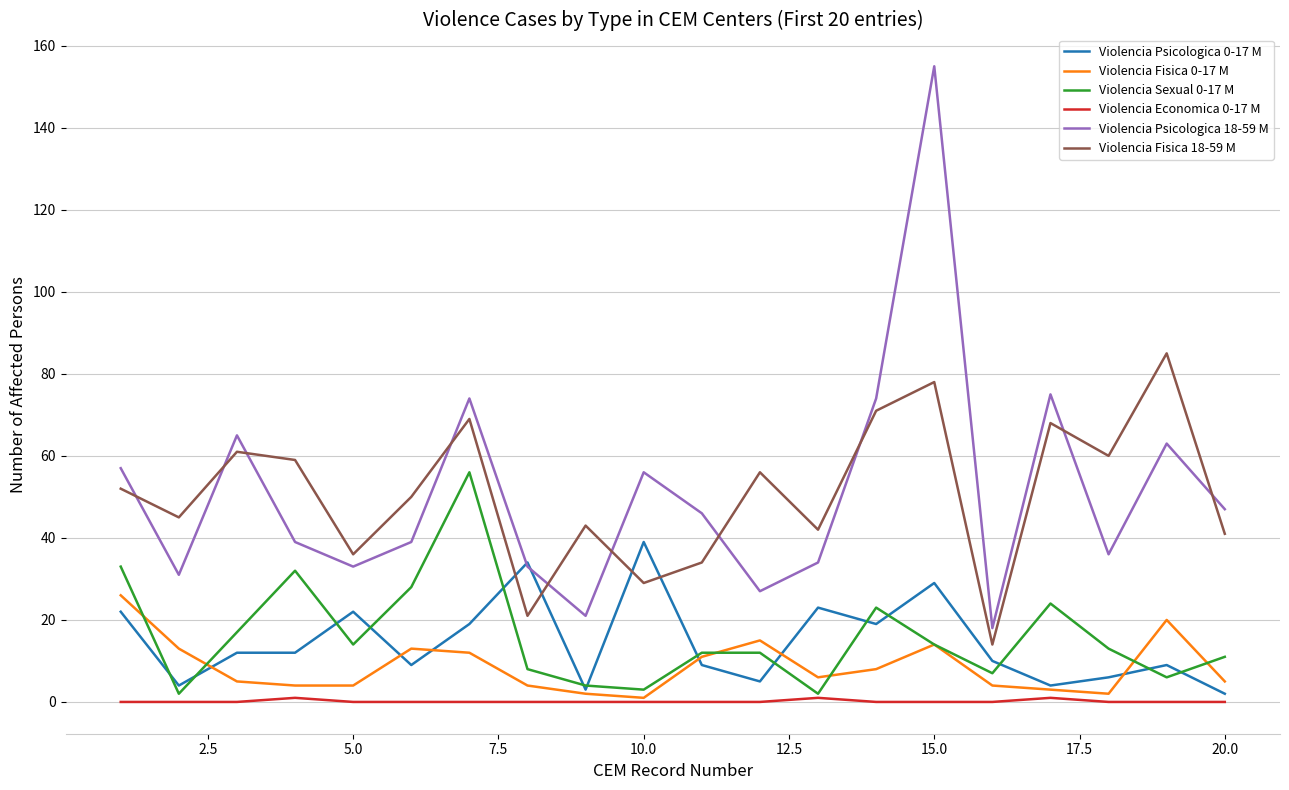

List the series in order of their peak value, highest first.

Violencia Psicologica 18-59 M, Violencia Fisica 18-59 M, Violencia Sexual 0-17 M, Violencia Psicologica 0-17 M, Violencia Fisica 0-17 M, Violencia Economica 0-17 M